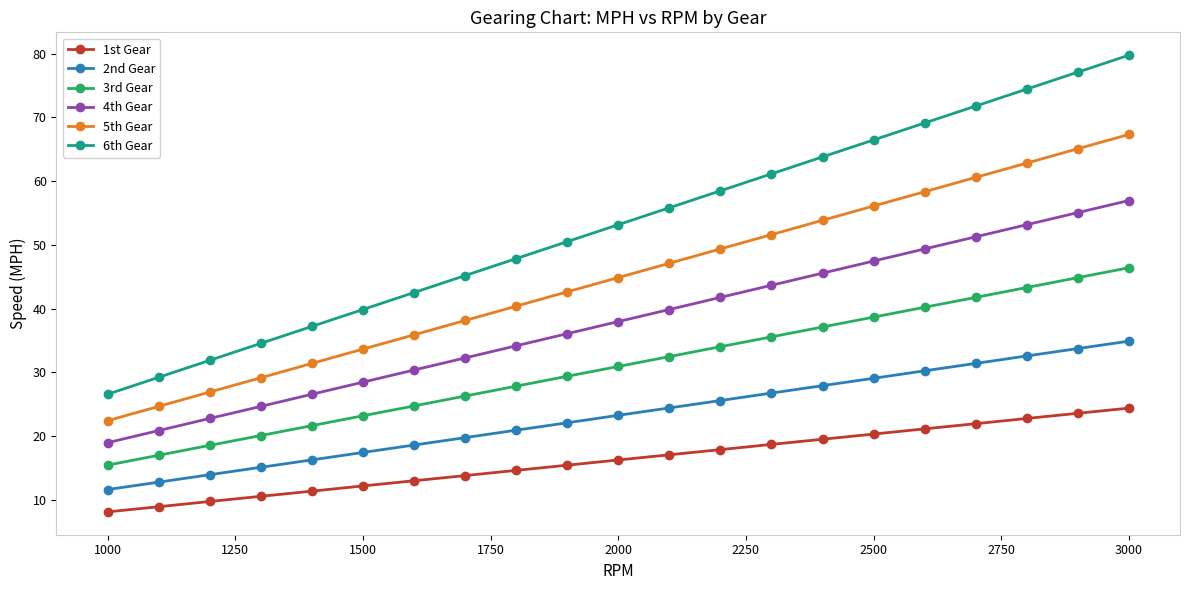

List the series in order of their overall mean, highest first.

6th Gear, 5th Gear, 4th Gear, 3rd Gear, 2nd Gear, 1st Gear